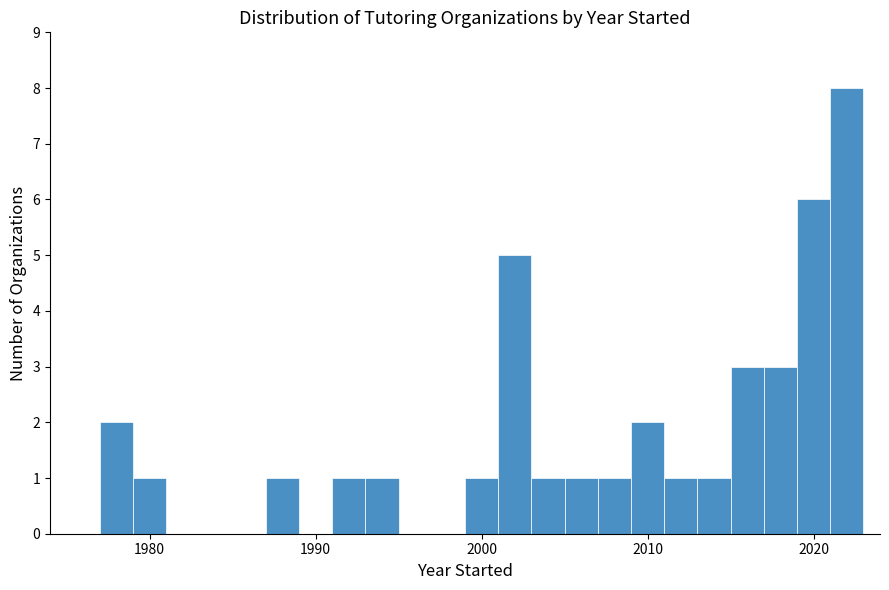

Around what value on the x-axis is the tallest bar? Give the approximate position of its centre, as read against the axis.

2022